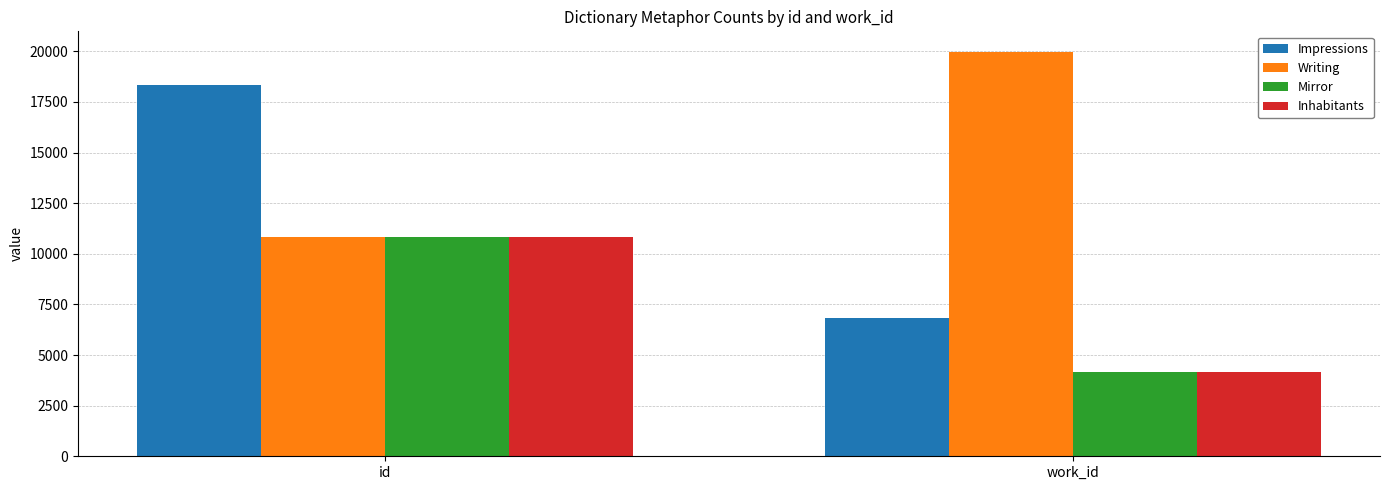

What is the sum of all Impressions values?

25179